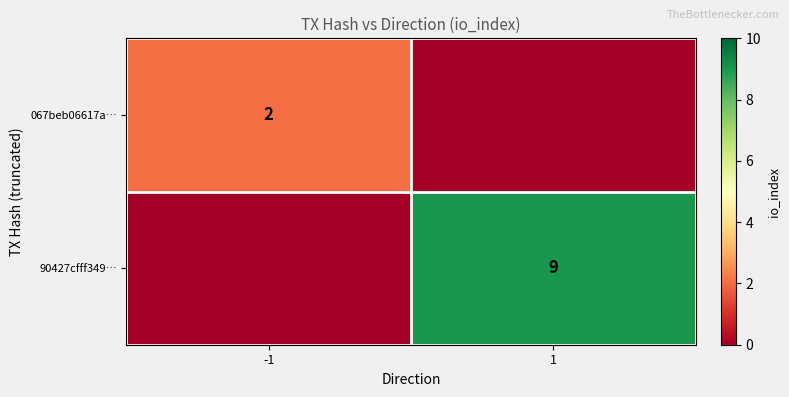

The value of 90427cfff349… at 1 is 9. True or false?

True